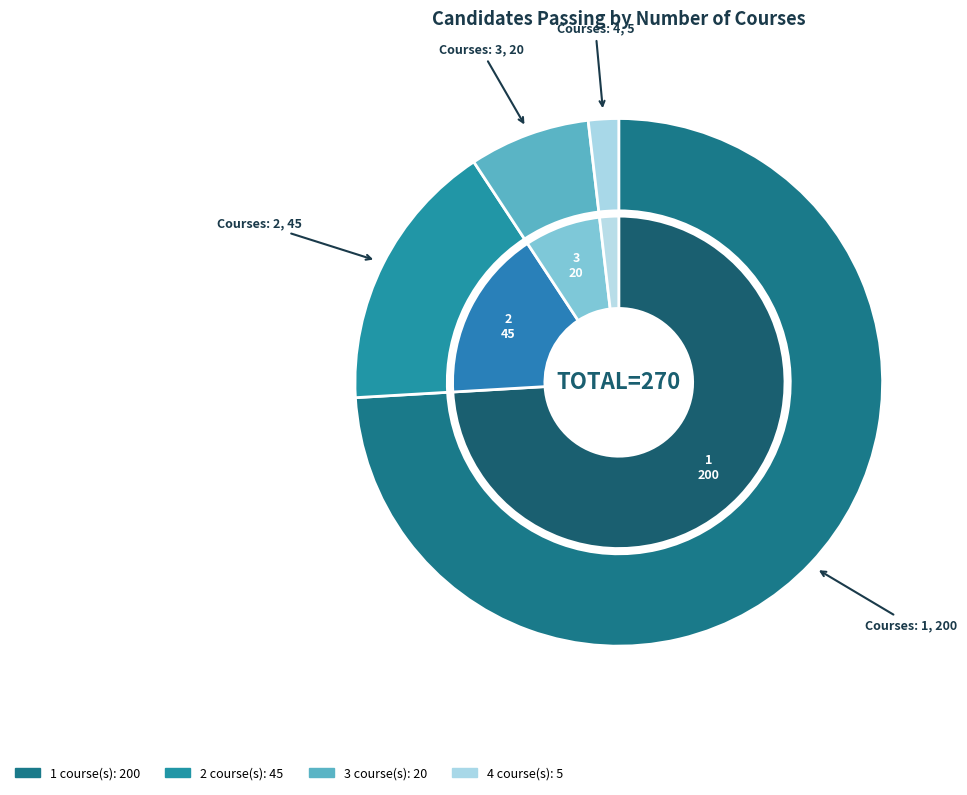

Combined, do 4 and 2 account for over 50%?

No